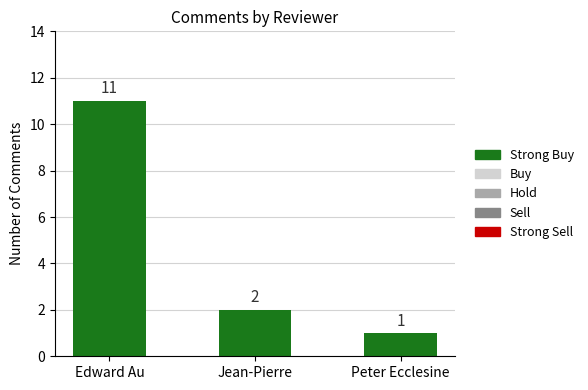

At which label is the value closest to 6?

Jean-Pierre